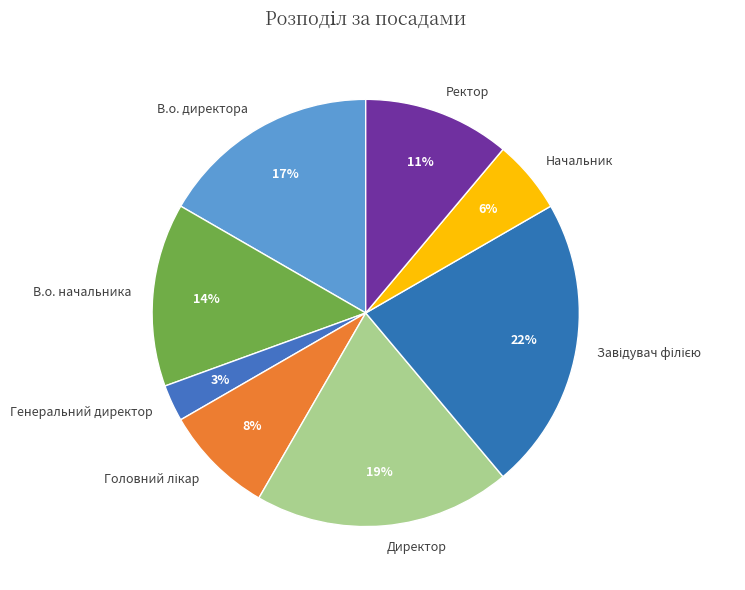

Which category has the smallest portion of the pie?

Генеральний директор